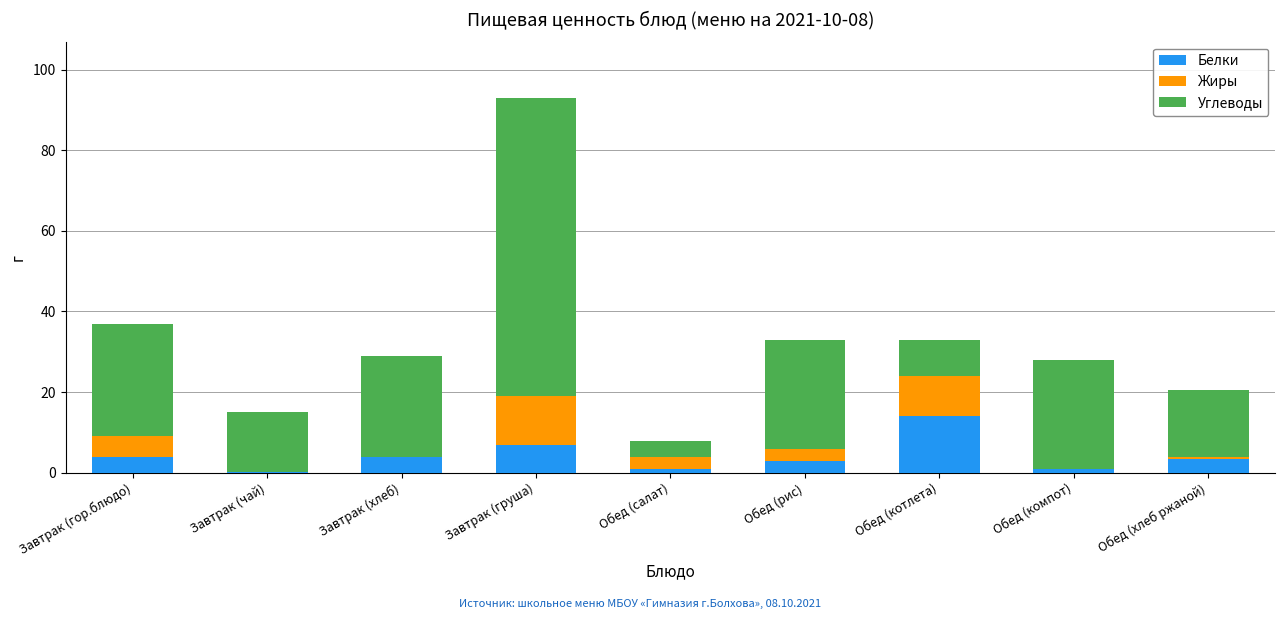

Which category has the highest value in the Белки series?

Обед (котлета)